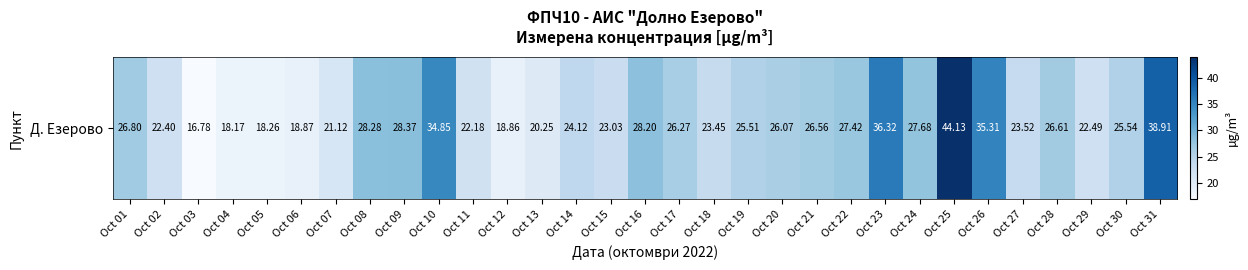

Rank the categories by value from highest to lowest.

Oct 25, Oct 31, Oct 23, Oct 26, Oct 10, Oct 09, Oct 08, Oct 16, Oct 24, Oct 22, Oct 01, Oct 28, Oct 21, Oct 17, Oct 20, Oct 30, Oct 19, Oct 14, Oct 27, Oct 18, Oct 15, Oct 29, Oct 02, Oct 11, Oct 07, Oct 13, Oct 06, Oct 12, Oct 05, Oct 04, Oct 03